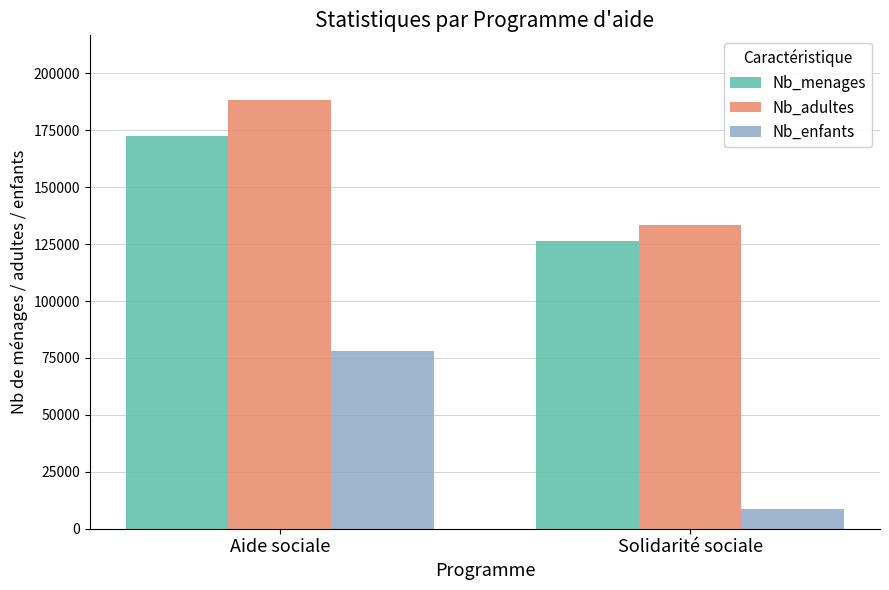

Rank the series by their maximum value, from lowest to highest.

Nb_enfants, Nb_menages, Nb_adultes